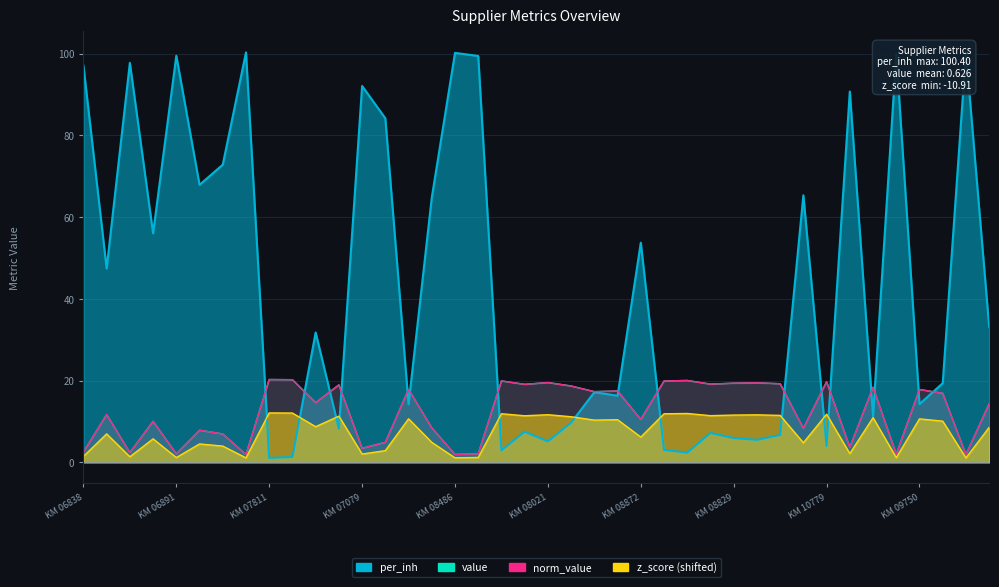

Where is the first local minimum for norm_value?

KM 06897